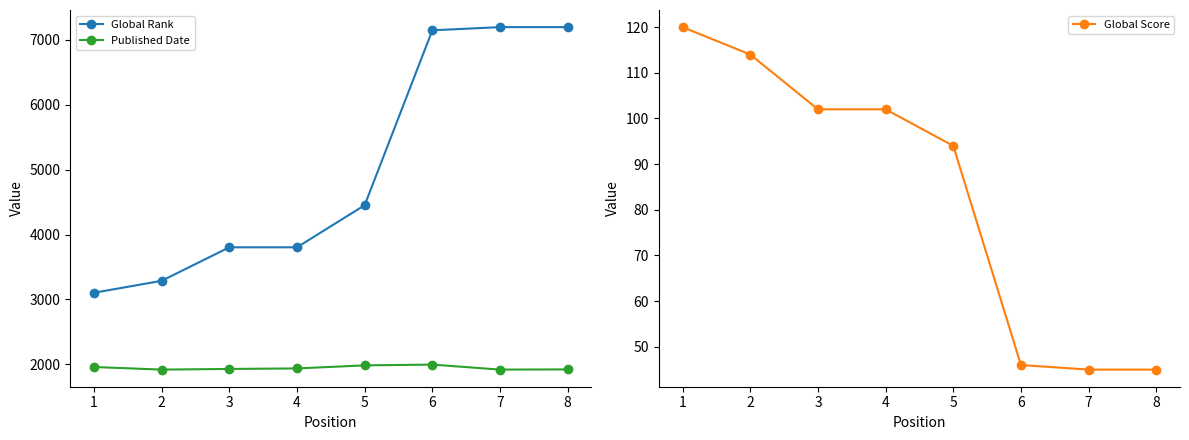

True or false: Published Date and Global Score cross at least once.

False